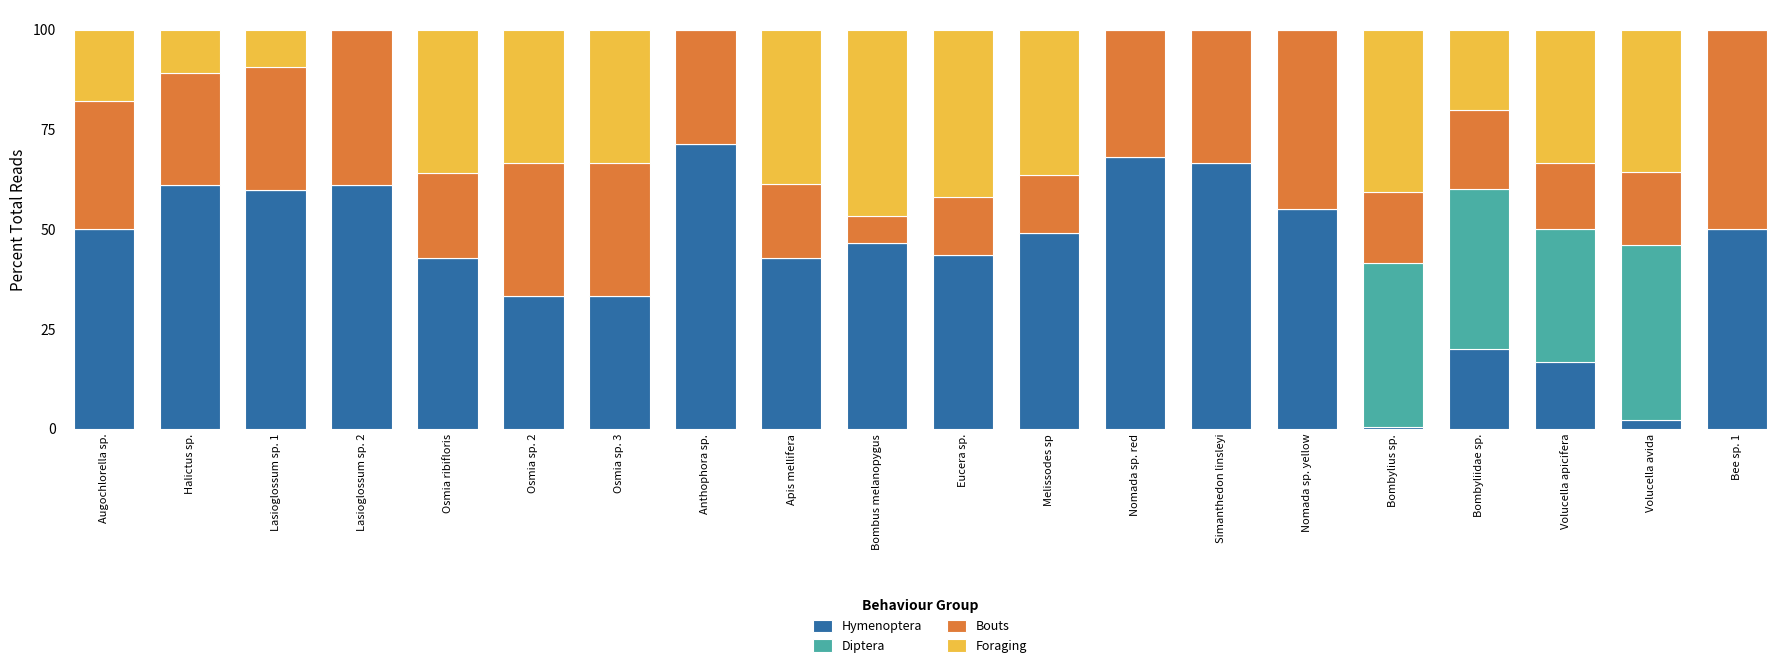

What is the total value across all series at Apis mellifera?

100.0